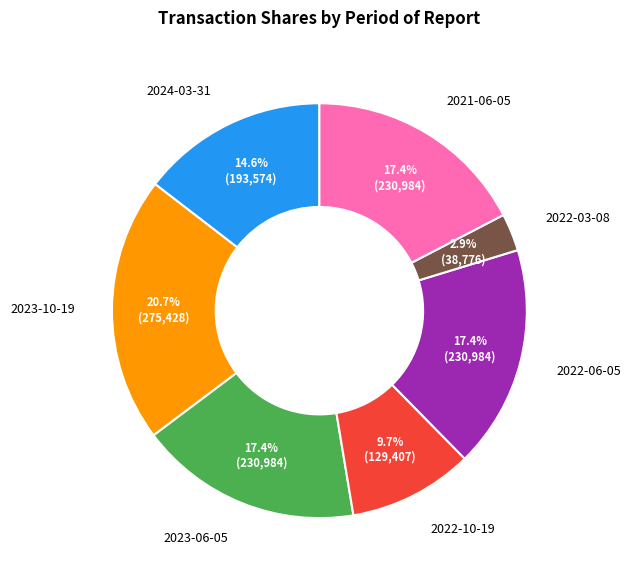

True or false: 2022-03-08 accounts for 3% of the total.

True